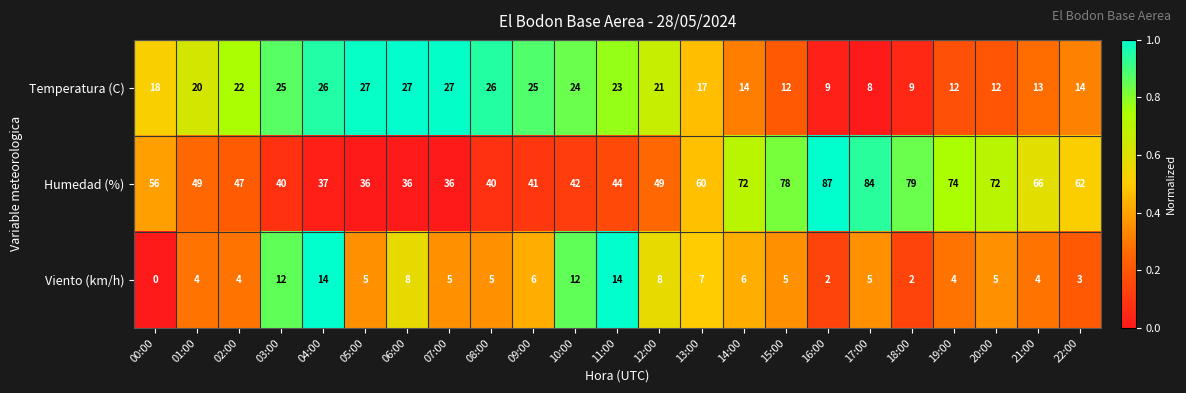

The value of Humedad (%) at 15:00 is 78. True or false?

True